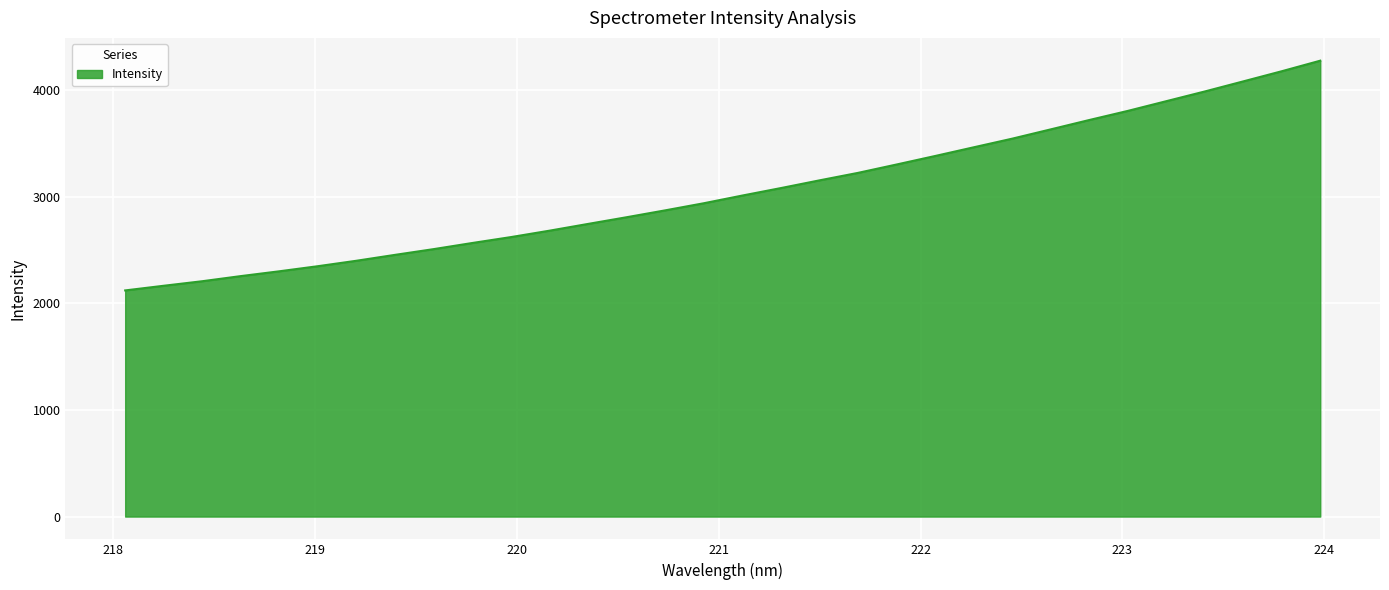

What is the smallest value displayed?

2120.6